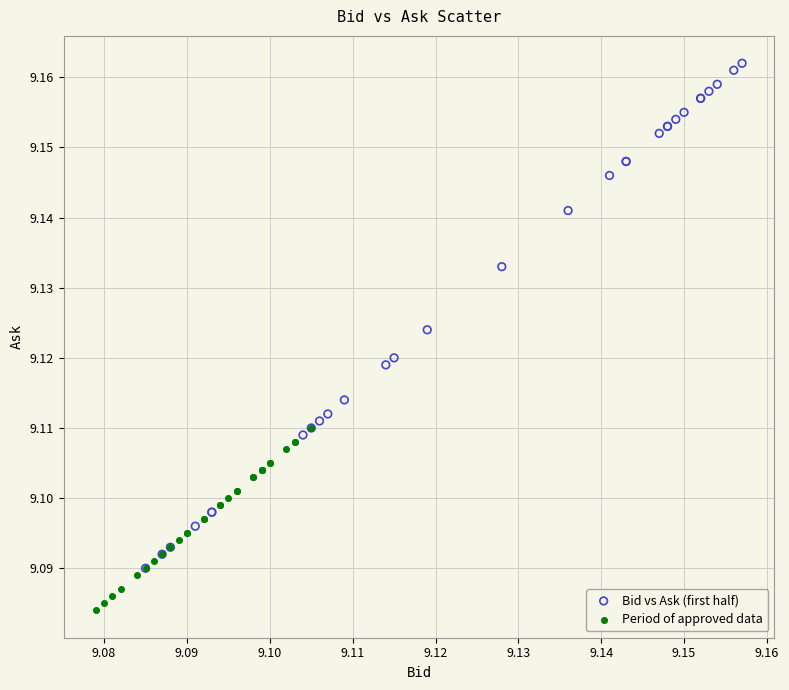

Which series reaches the minimum Y coordinate?

Period of approved data